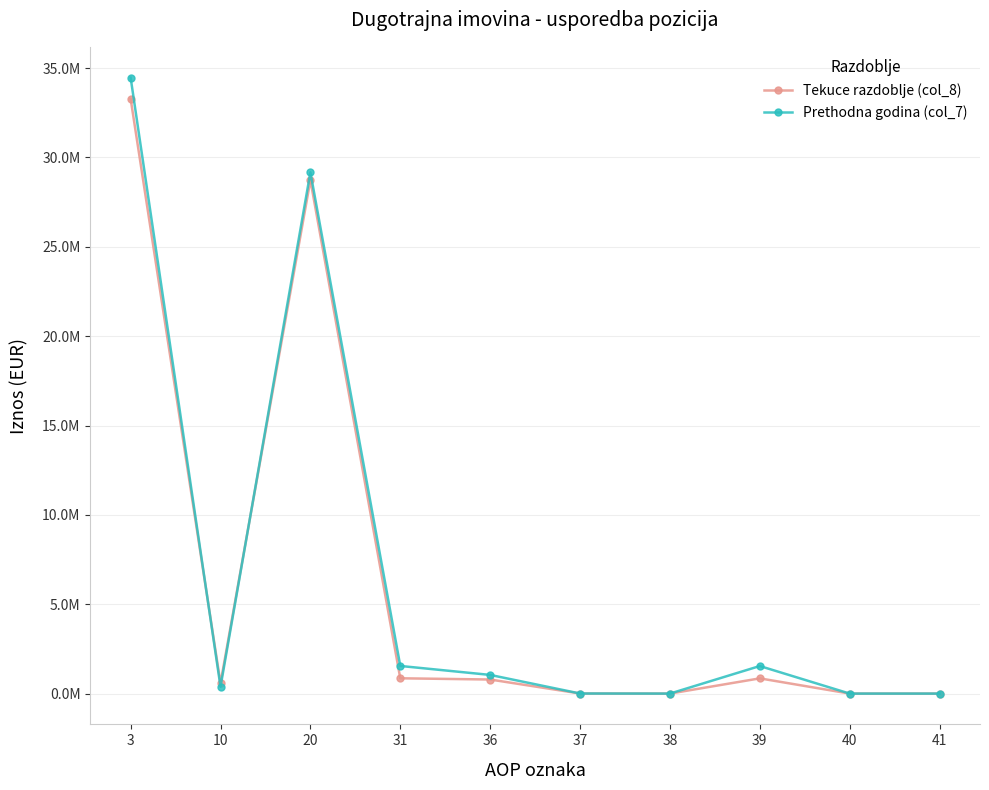

What is the value of the Tekuce razdoblje (col_8) point at the 5th from the left?

787557